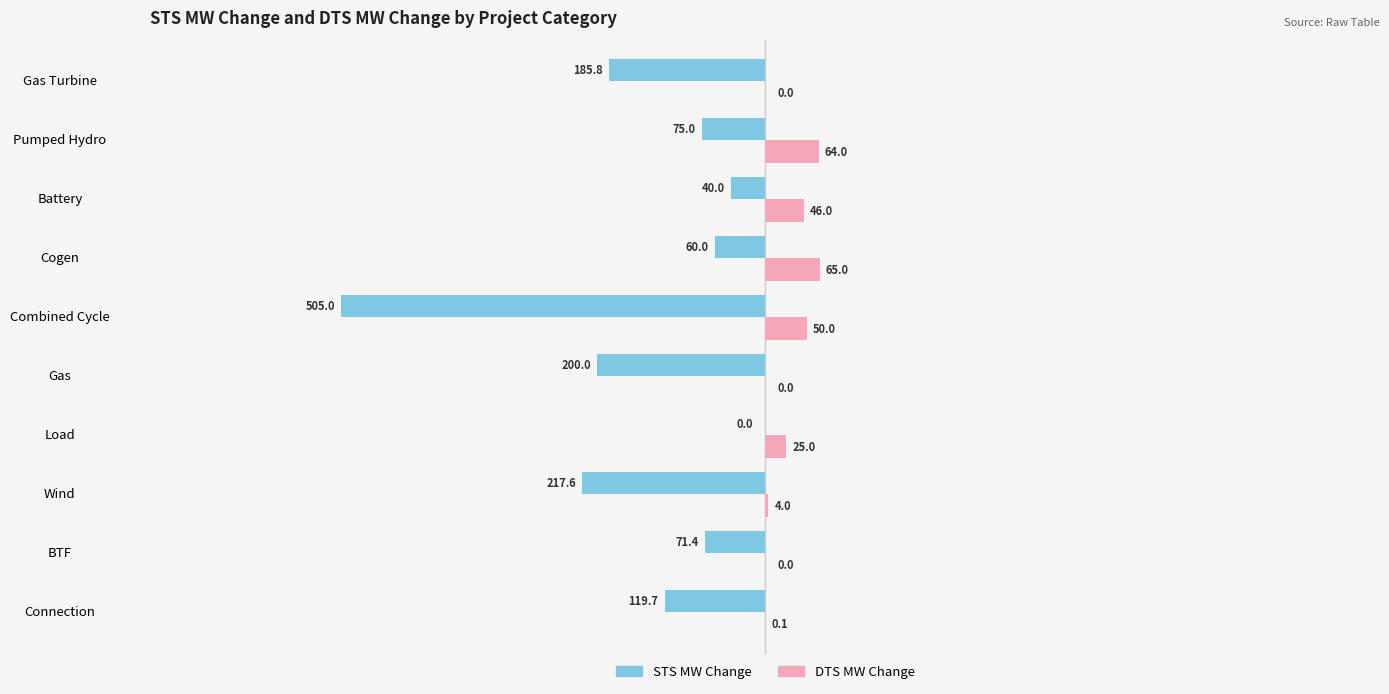

Count the number of data series in this chart.

2